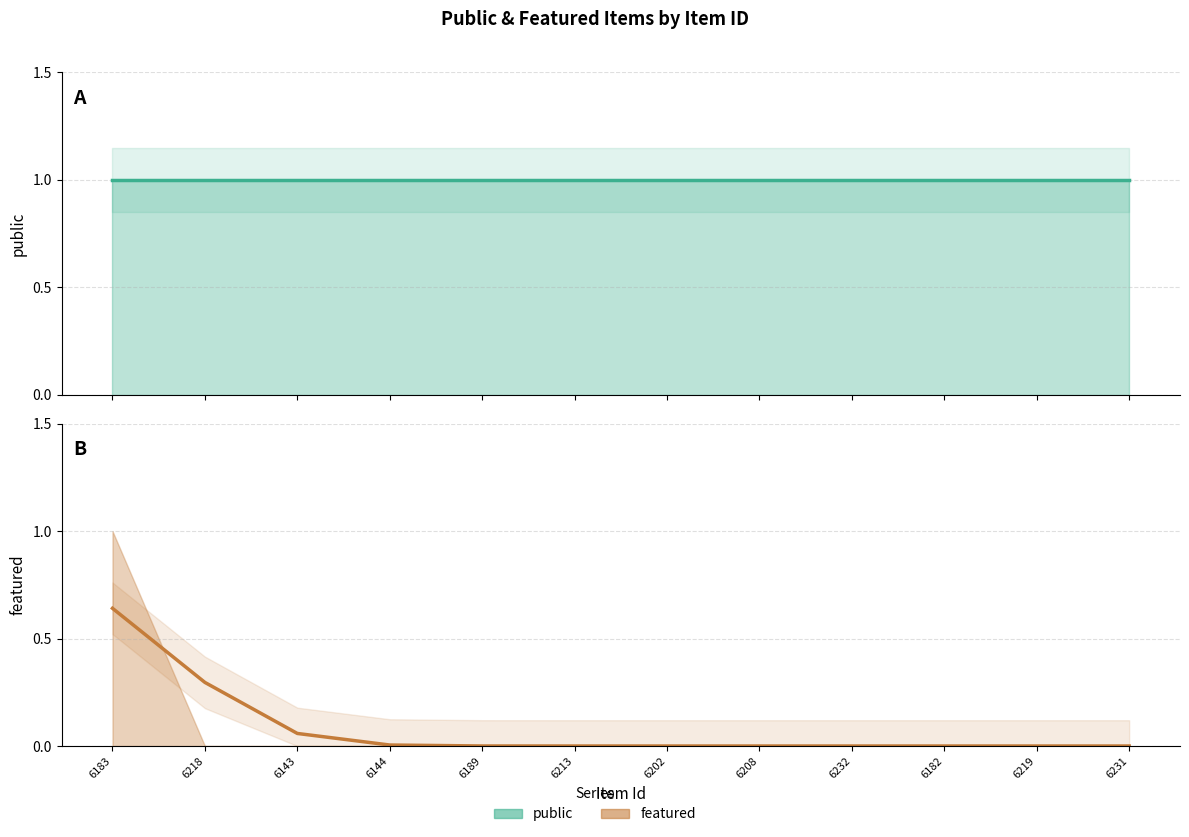

What is the total value across all series at 6144?

1